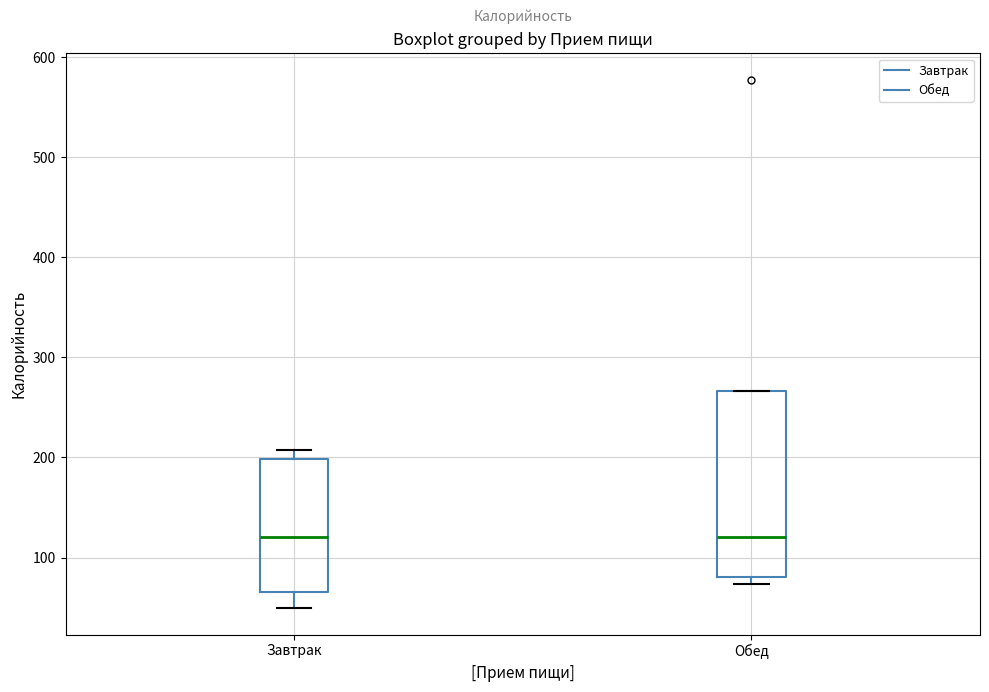

Where does the median line of the box for Завтрак sit on the y-axis? The values are not printed on the chart, so give them approximately, as read against the axis.

120